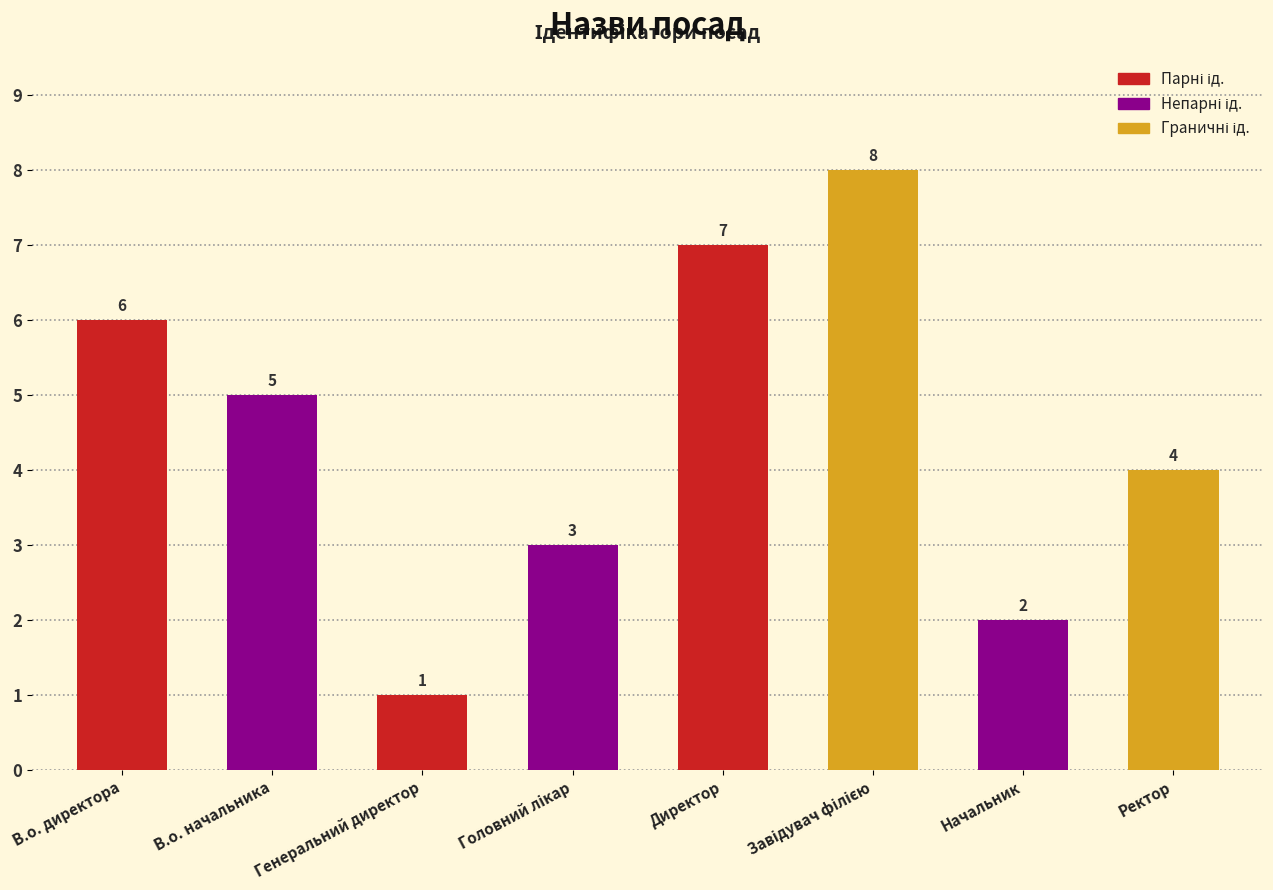

What is the label of the 5th bar from the left?

Директор